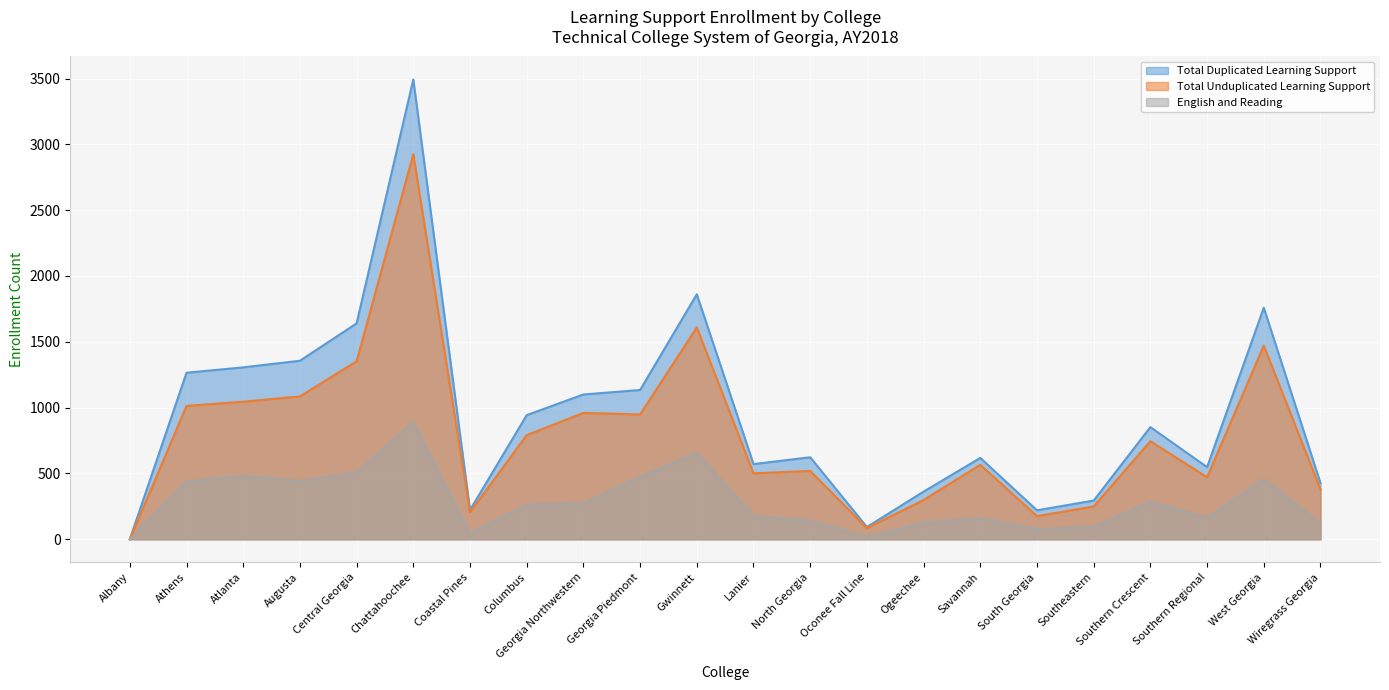

True or false: Total Duplicated Learning Support and English and Reading intersect in this chart.

False